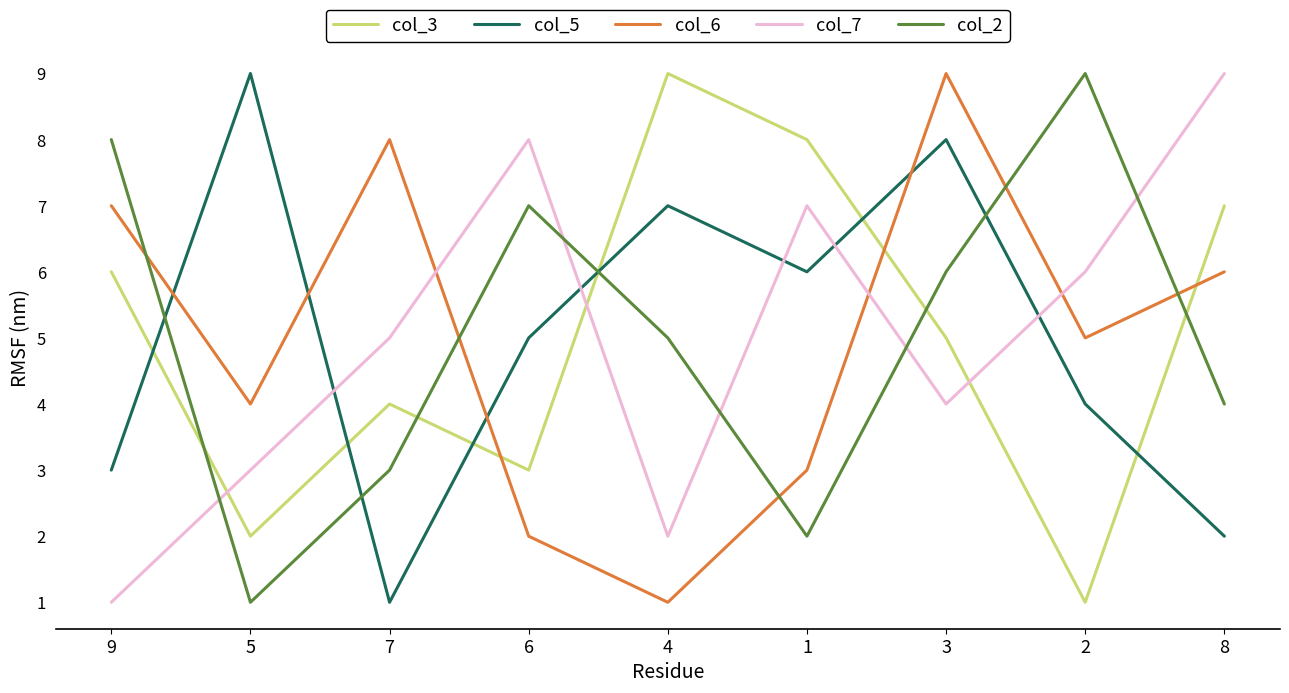

Which series changed the most between 4 and 3?

col_6